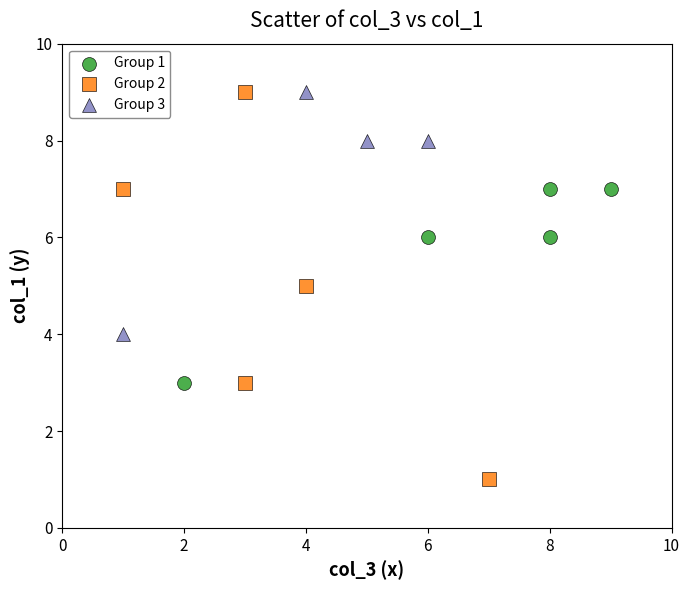

Which series has the widest spread of Y values?

Group 2